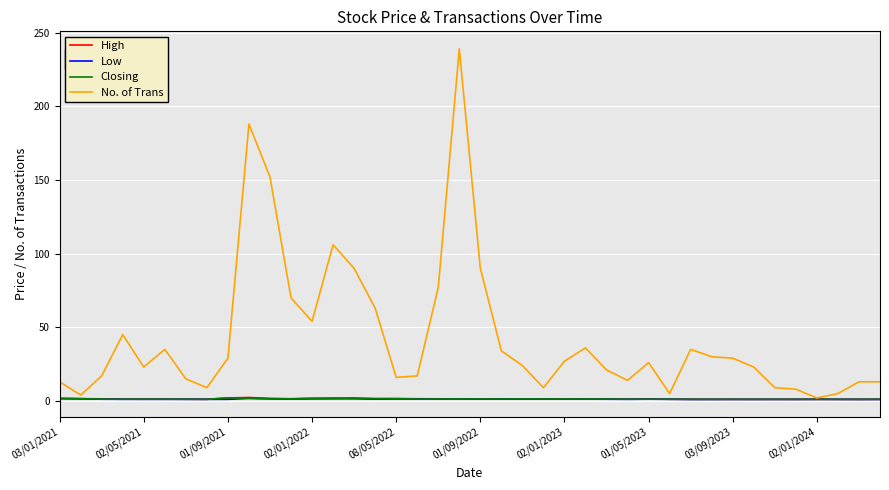

What is the maximum value shown in the chart?

239.0